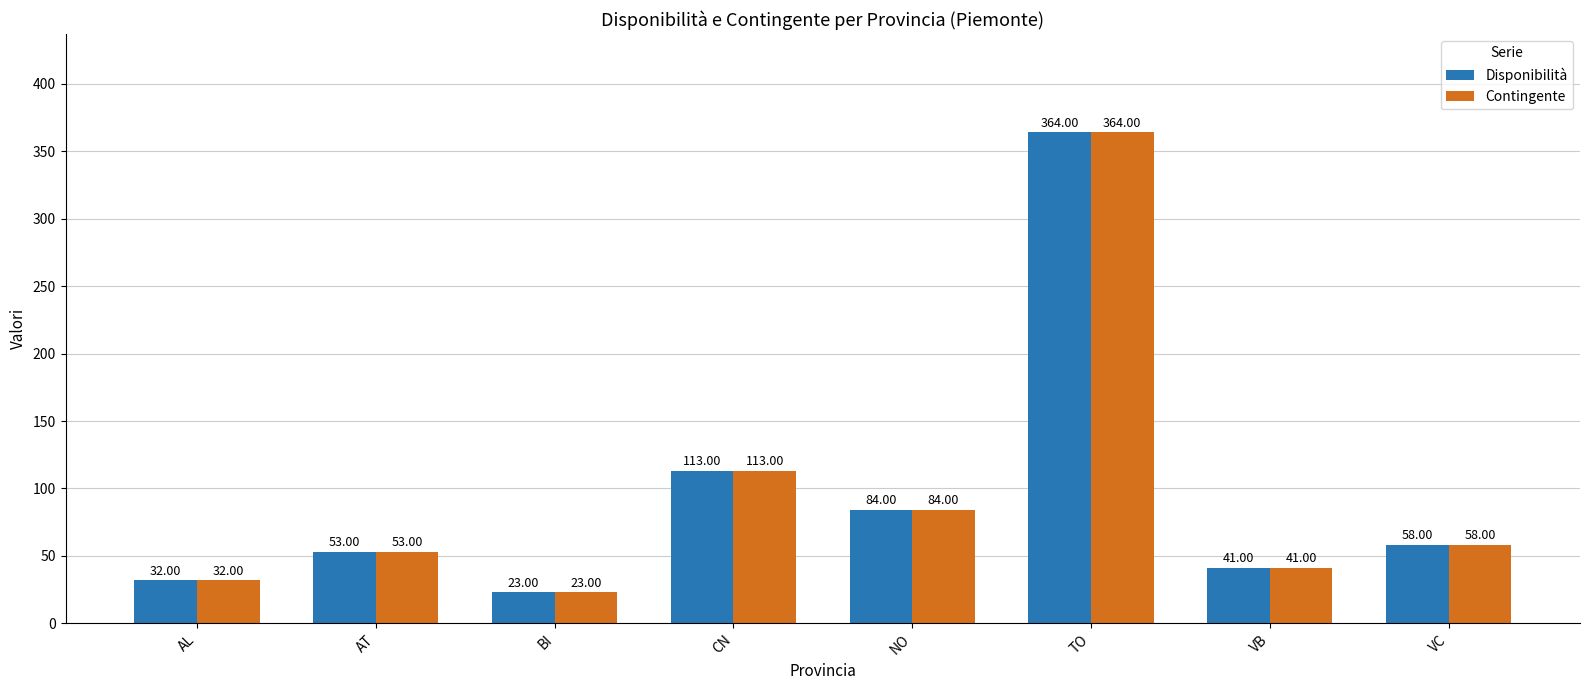

What is the value of the Disponibilità bar at the 7th from the left?

41